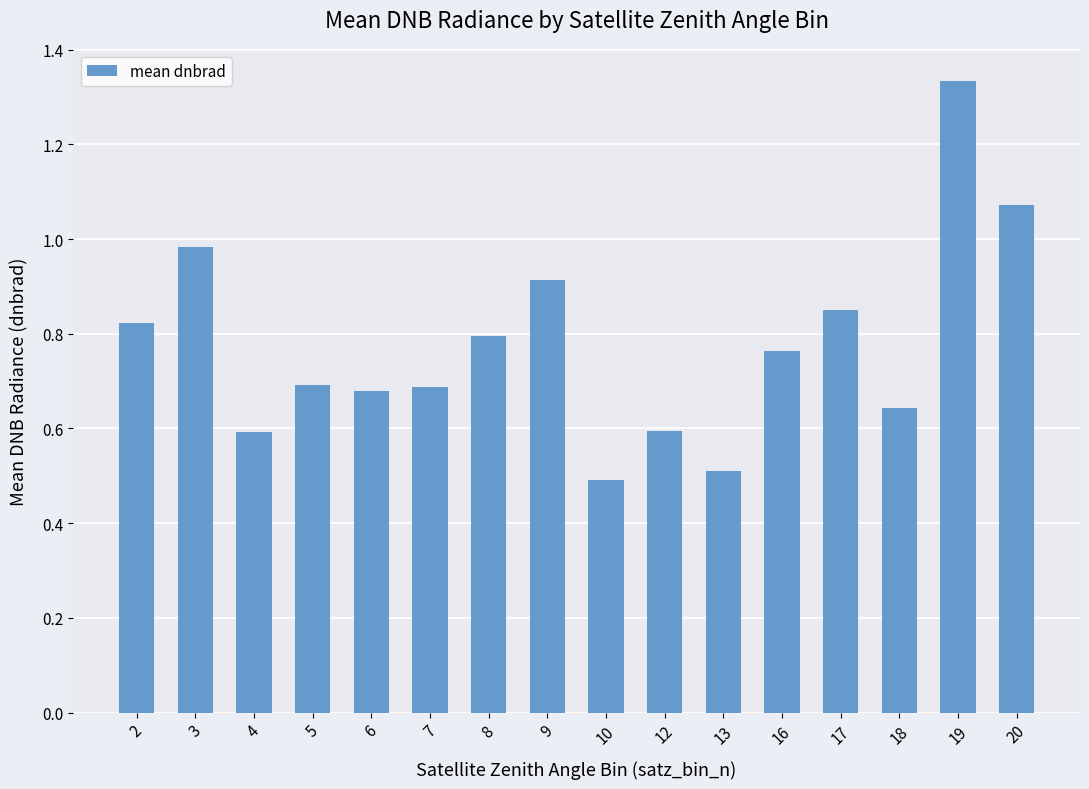

What is the minimum value shown in the chart?

0.5